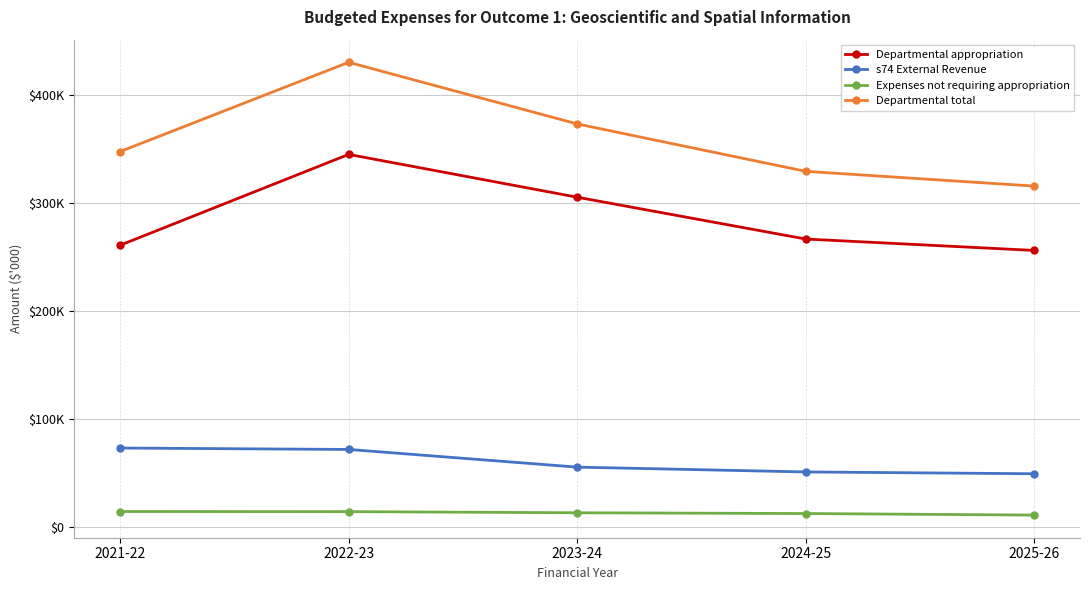

Reading left to right, extract all data points from this chart.

Departmental appropriation: 2021-22=261064	2022-23=345316	2023-24=305591	2024-25=266791	2025-26=256210
s74 External Revenue: 2021-22=72885	2022-23=71567	2023-24=55168	2024-25=50703	2025-26=49016
Expenses not requiring appropriation: 2021-22=13986	2022-23=13879	2023-24=12820	2024-25=12107	2025-26=10674
Departmental total: 2021-22=347935	2022-23=430762	2023-24=373579	2024-25=329601	2025-26=315900